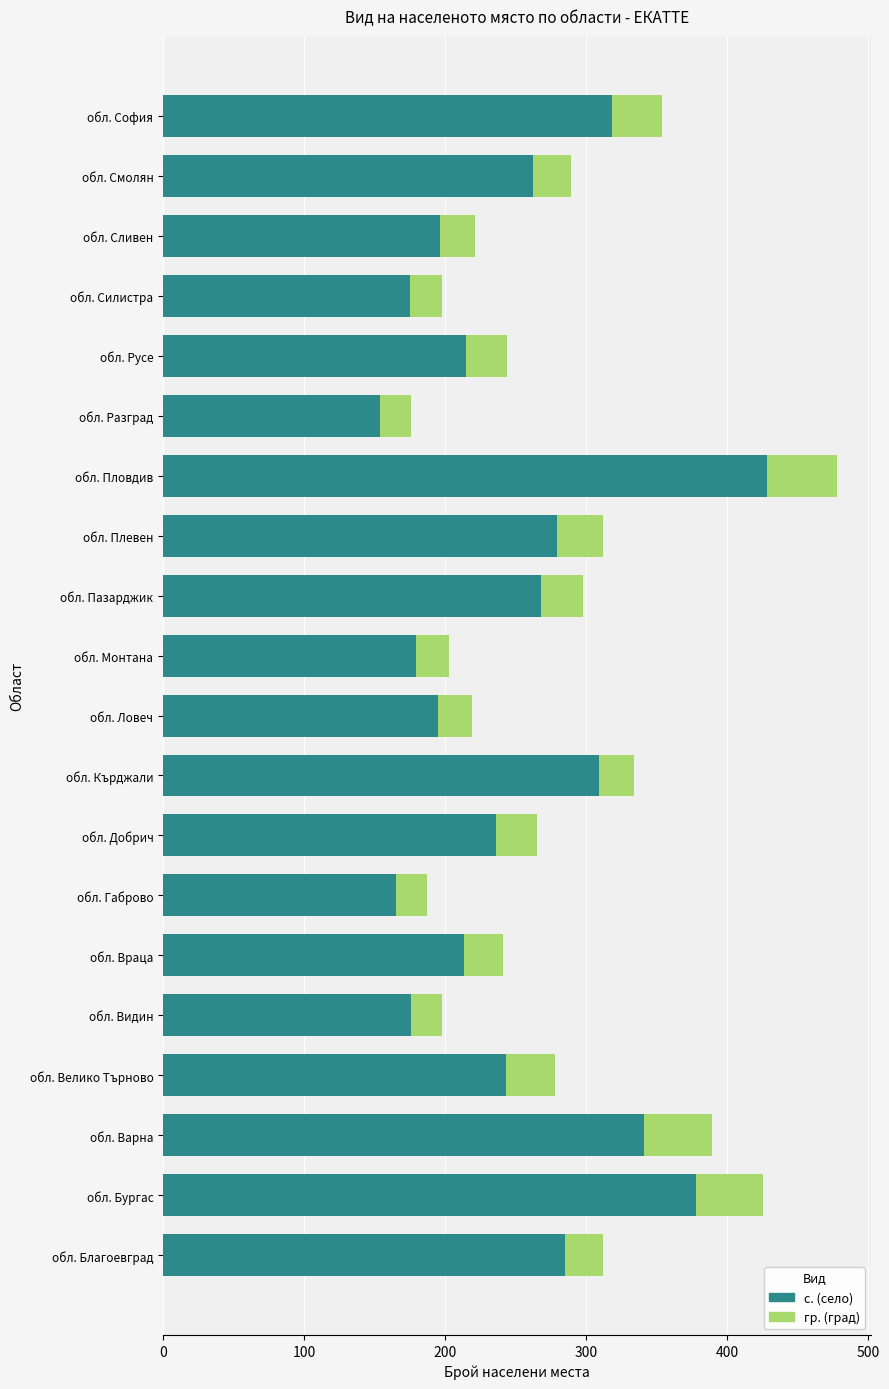

What are all the series names shown in the legend?

с. (село), гр. (град)